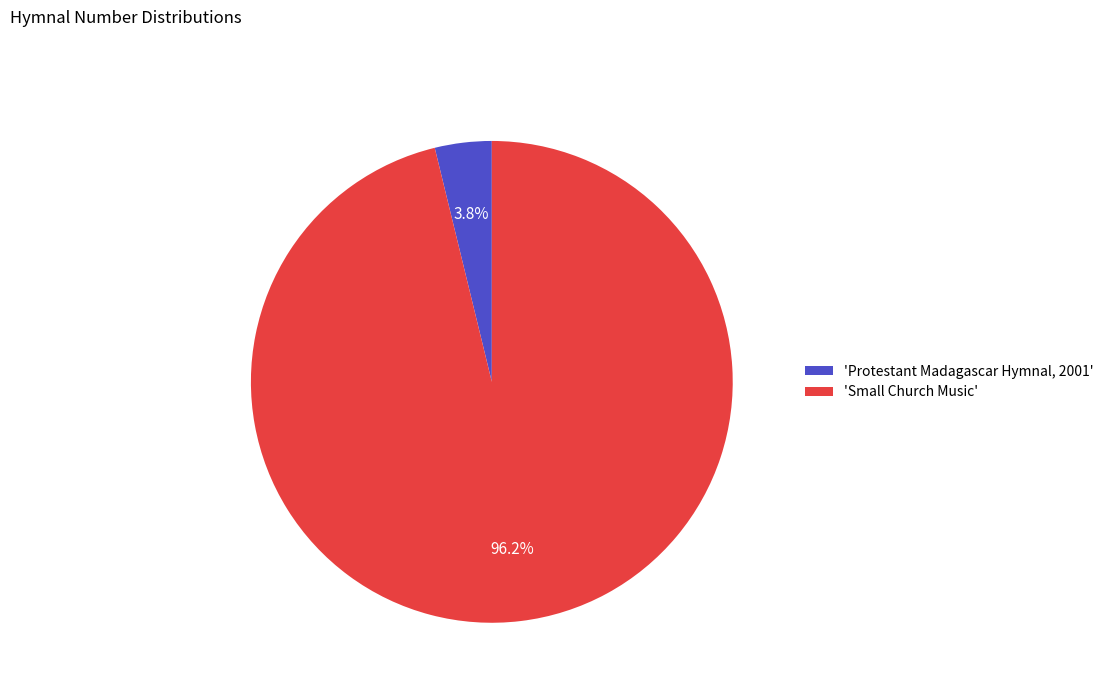

Does 'Protestant Madagascar Hymnal, 2001' represent more than half of the total?

No